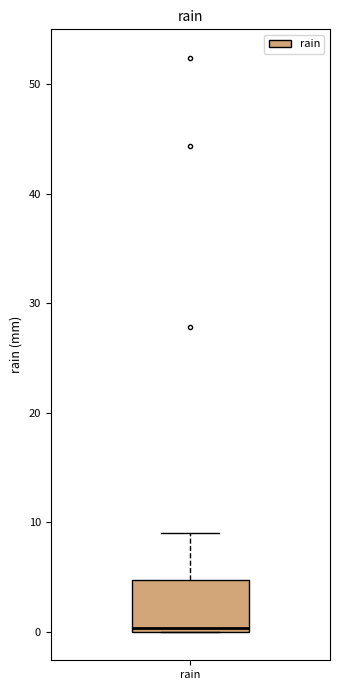

Where is the upper edge of the box for rain on the y-axis? The values are not printed on the chart, so give them approximately, as read against the axis.

5